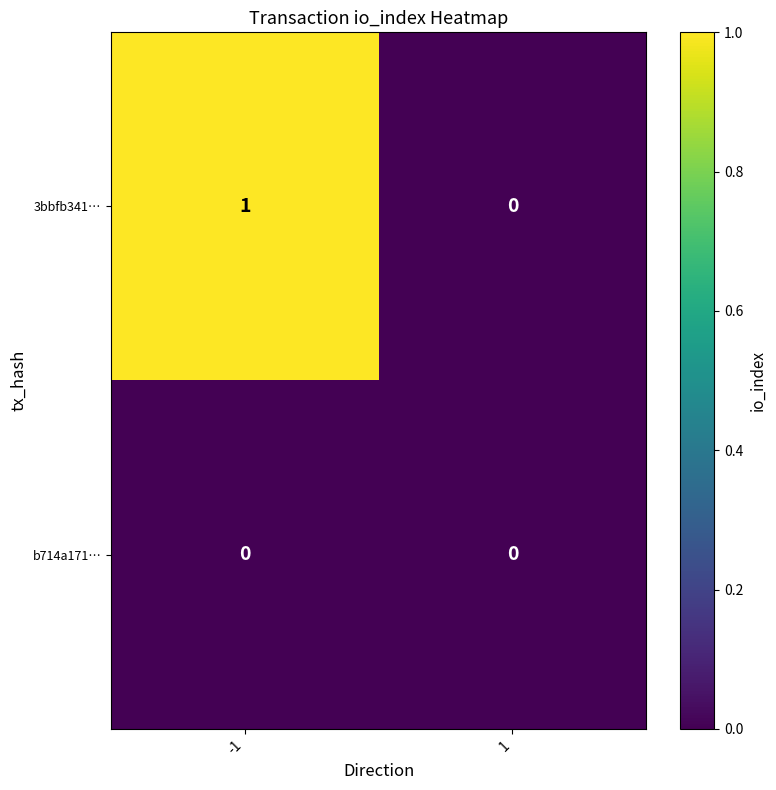

Rank the categories by 3bbfb341… value from lowest to highest.

1, -1